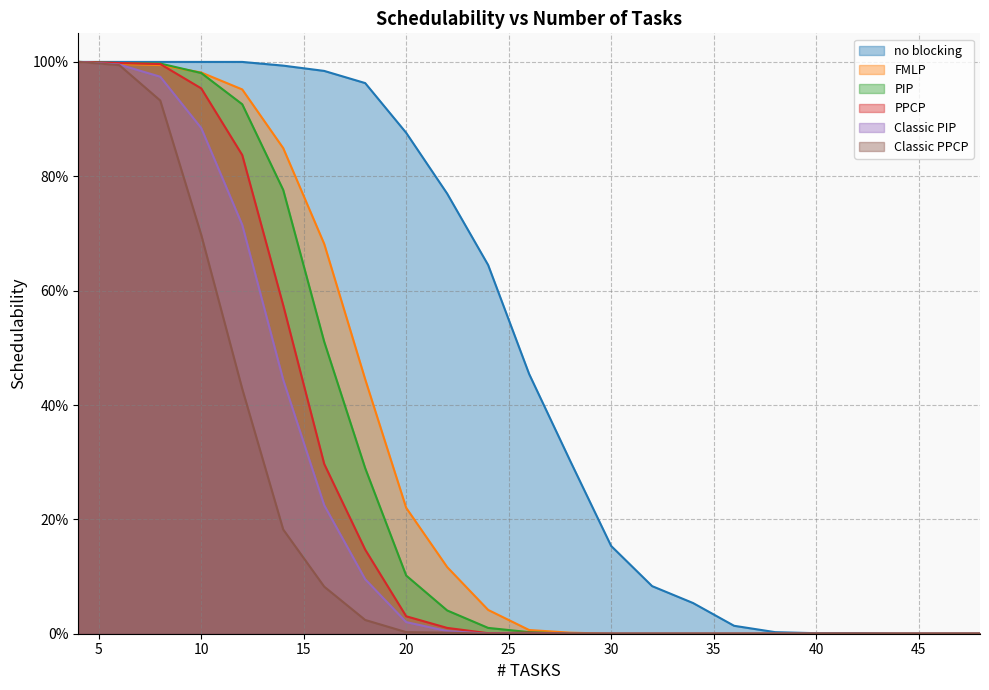

Where is no blocking nearest to the value 0?

44